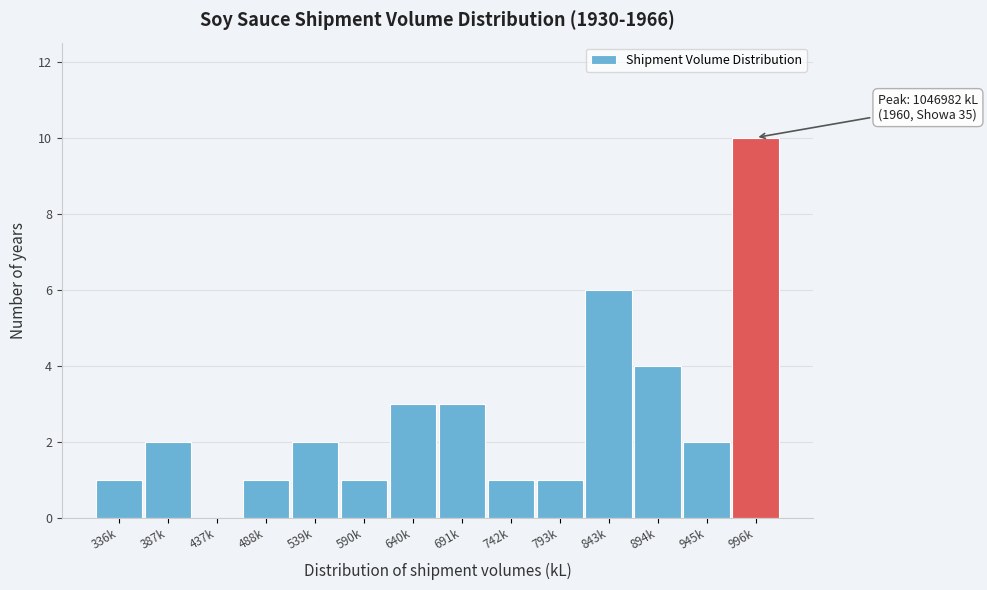

Reading left to right, list all the values displayed in this chart.

336k=1	387k=2	437k=0	488k=1	539k=2	590k=1	640k=3	691k=3	742k=1	793k=1	843k=6	894k=4	945k=2	996k=10